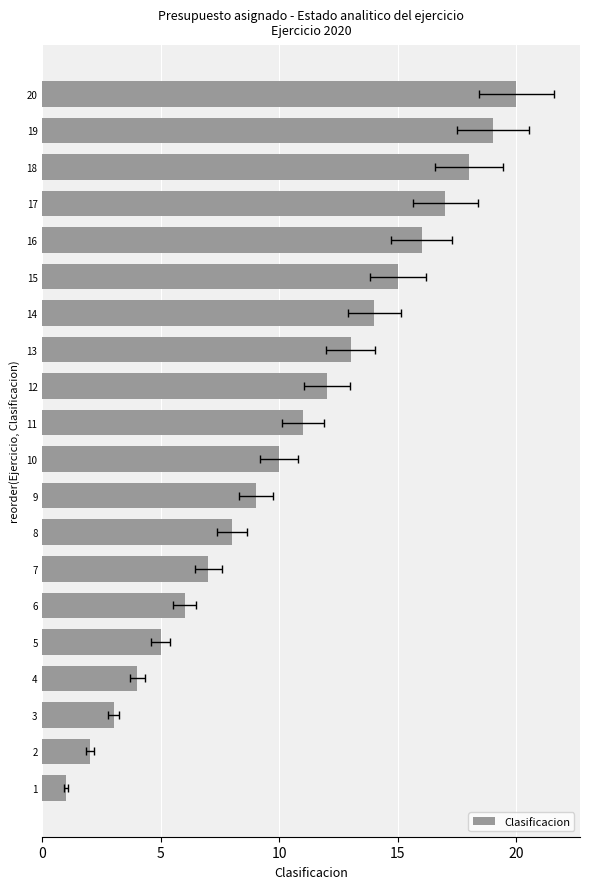

Is it true that the value at 10 is 1?

False